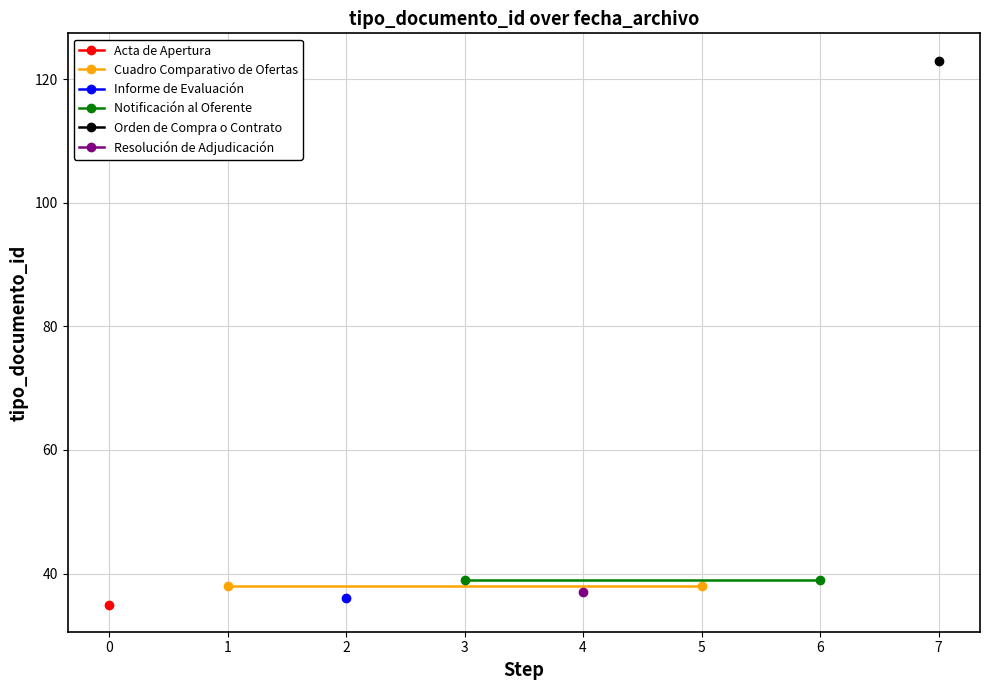

What is the value of the Cuadro Comparativo de Ofertas point at the 2nd from the left?

38